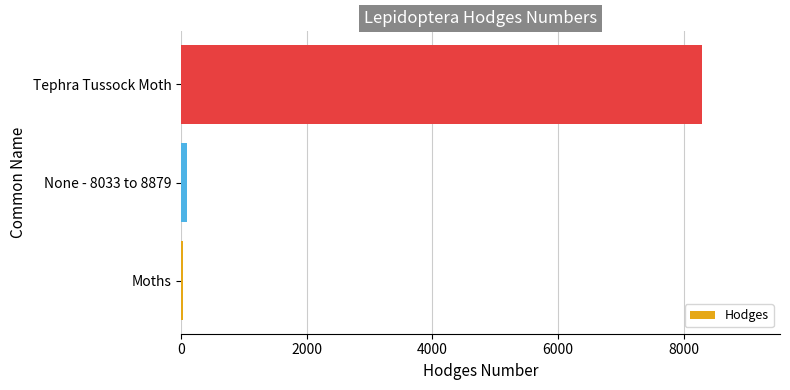

The value at Tephra Tussock Moth is 3255.2. True or false?

False